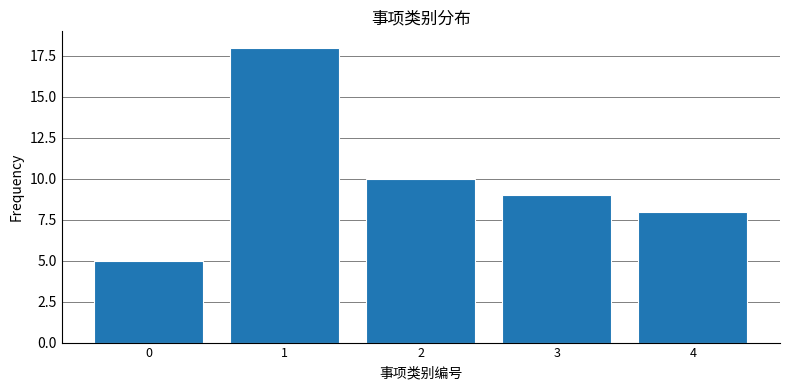

Reading left to right, list all the values displayed in this chart.

5	18	10	9	8